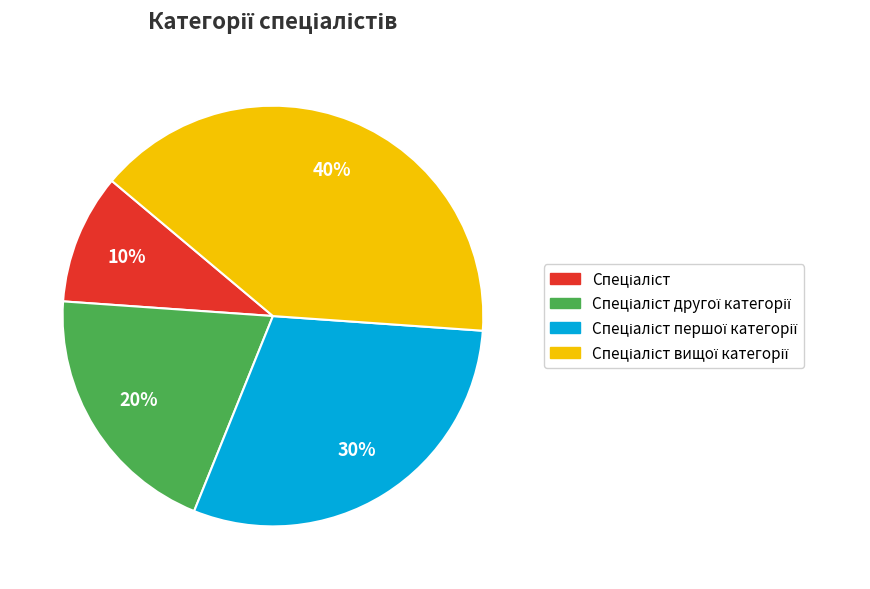

Does any single category account for the majority?

No